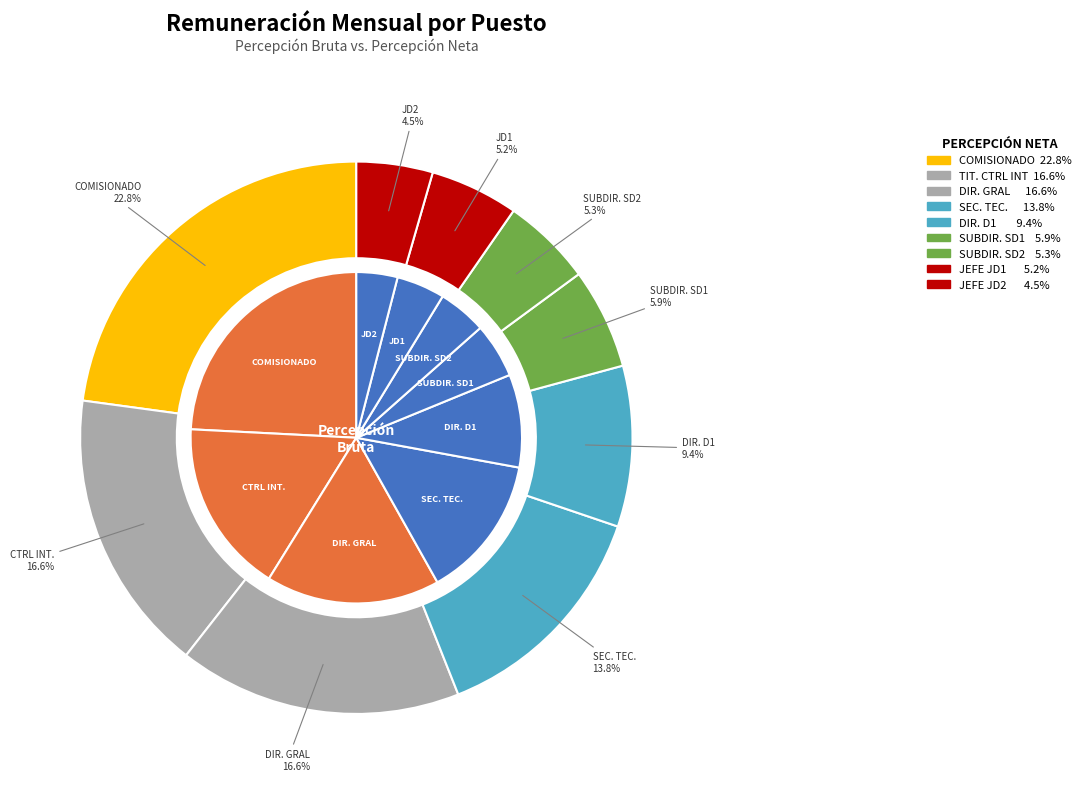

What is the spread (max minus min) of values at JEFE DEPTO JD1?

4235.7